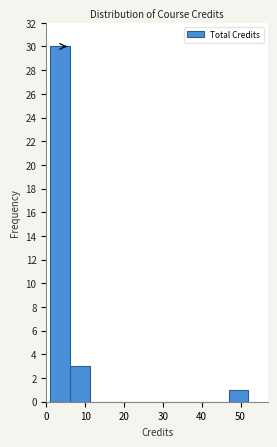

Reading left to right, list every bar in this chart as the range it spans on the x-axis followed by its height. Neither the bar edges nor the heights are printed on the chart, so give them approximately, as read against the axes.

1.0 to 6.1: 30
6.1 to 11.2: 3
11.2 to 16.3: 0
16.3 to 21.4: 0
21.4 to 26.5: 0
26.5 to 31.6: 0
31.6 to 36.7: 0
36.7 to 41.8: 0
41.8 to 46.9: 0
46.9 to 52.0: 1